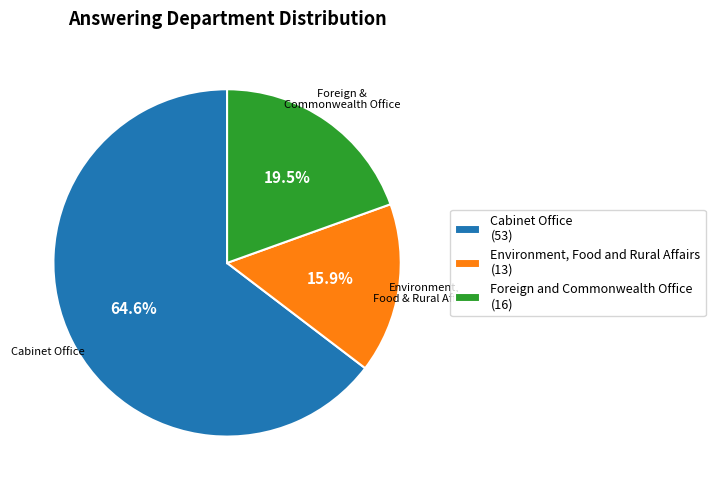

To the nearest percent, what is the difference between the Cabinet Office and Environment, Food and Rural Affairs slice percentages?

49%